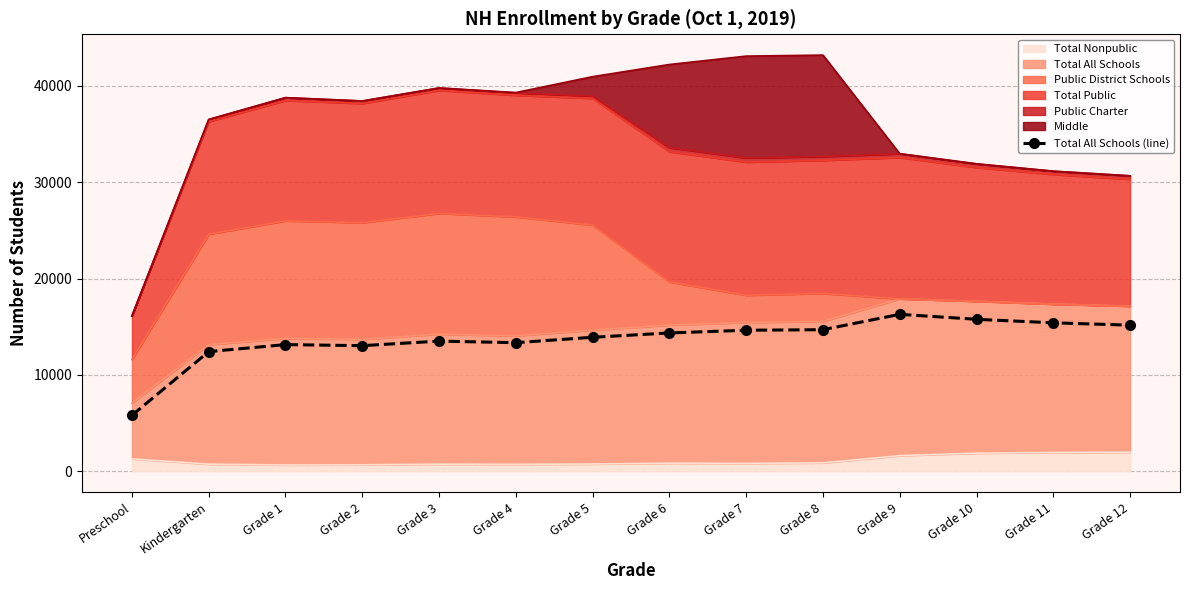

What position from the left is Grade 3?

5